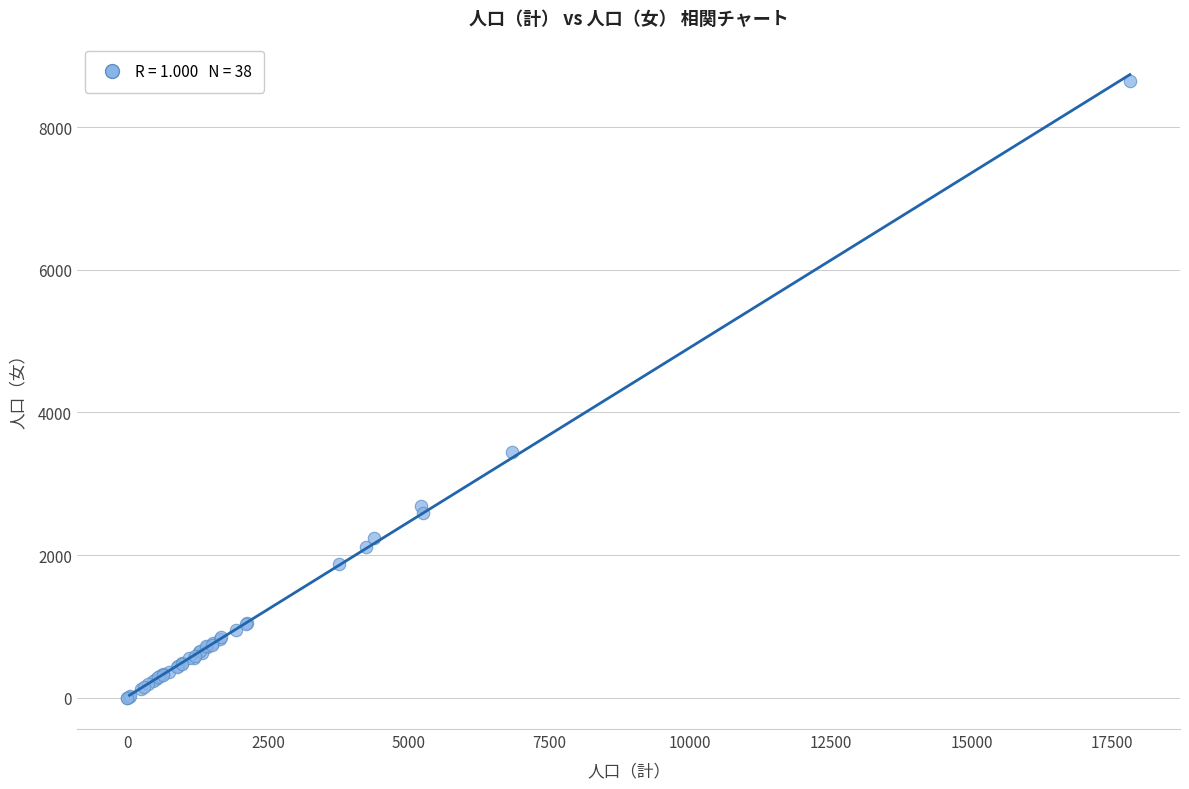

What Y value in the scatter plot is closest to 4325?

3441